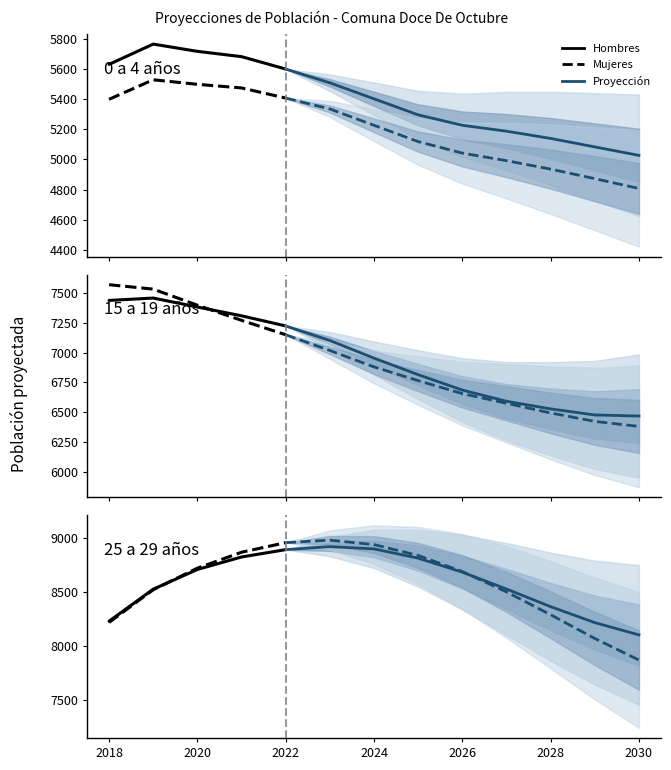

How many lines are shown in the chart?

6